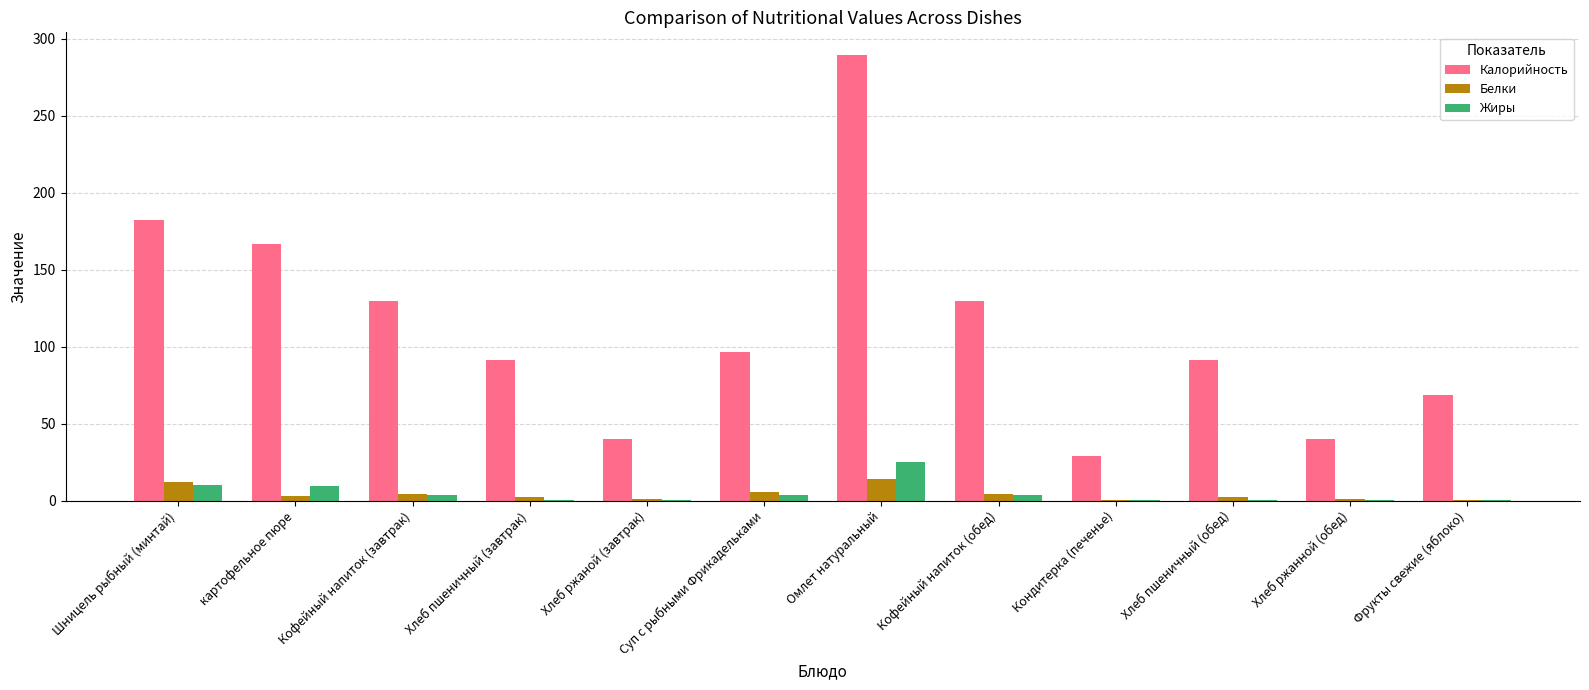

What is the spread (max minus min) of values at Суп с рыбными Фрикадельками?

92.8